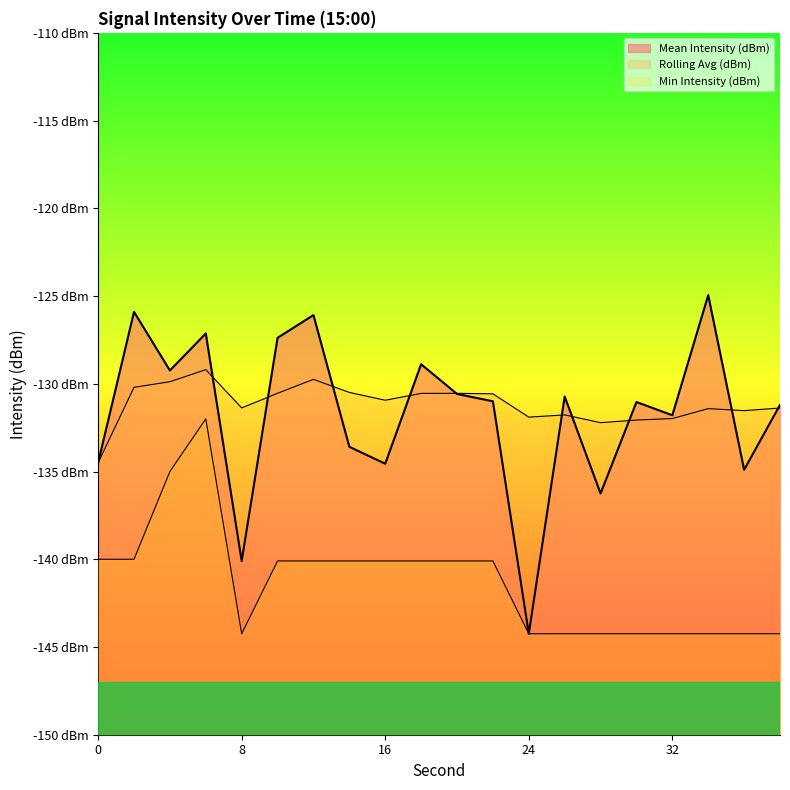

Which series has the largest total across all categories?

Rolling Avg (dBm)